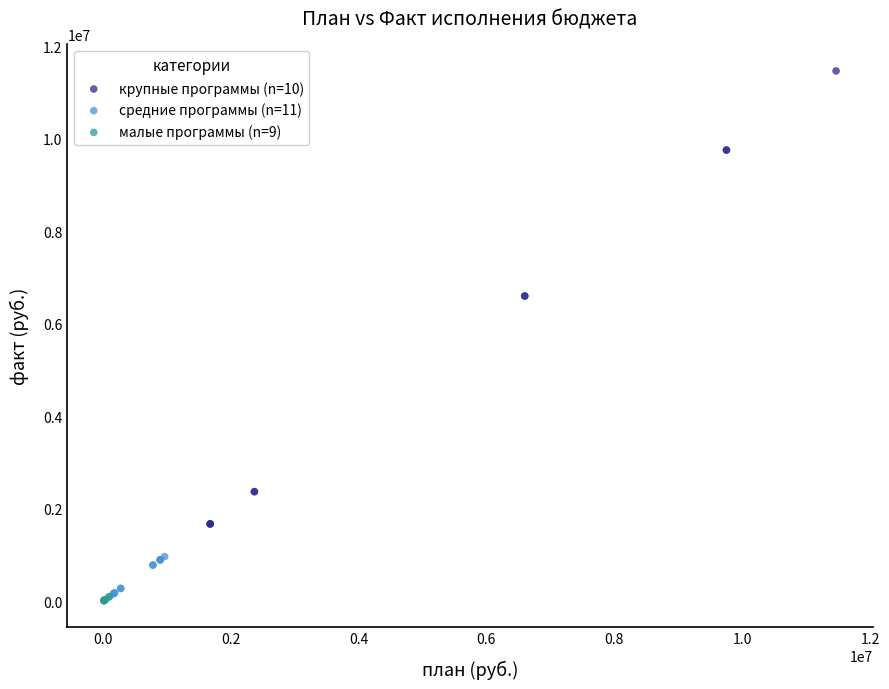

Which series reaches the minimum Y coordinate?

малые программы (n=9)